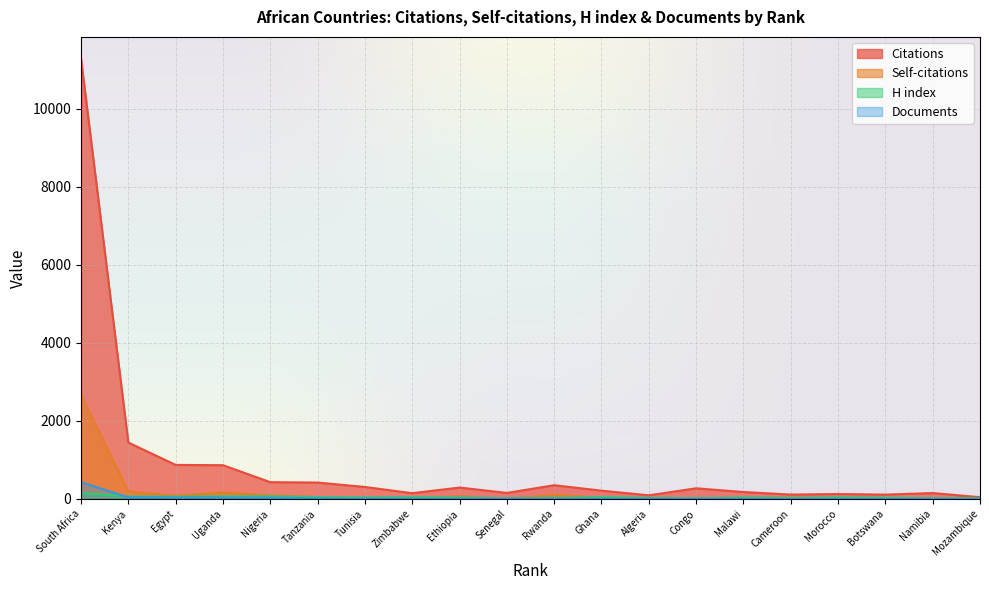

Is it true that Citations equals 45 at Mozambique?

True